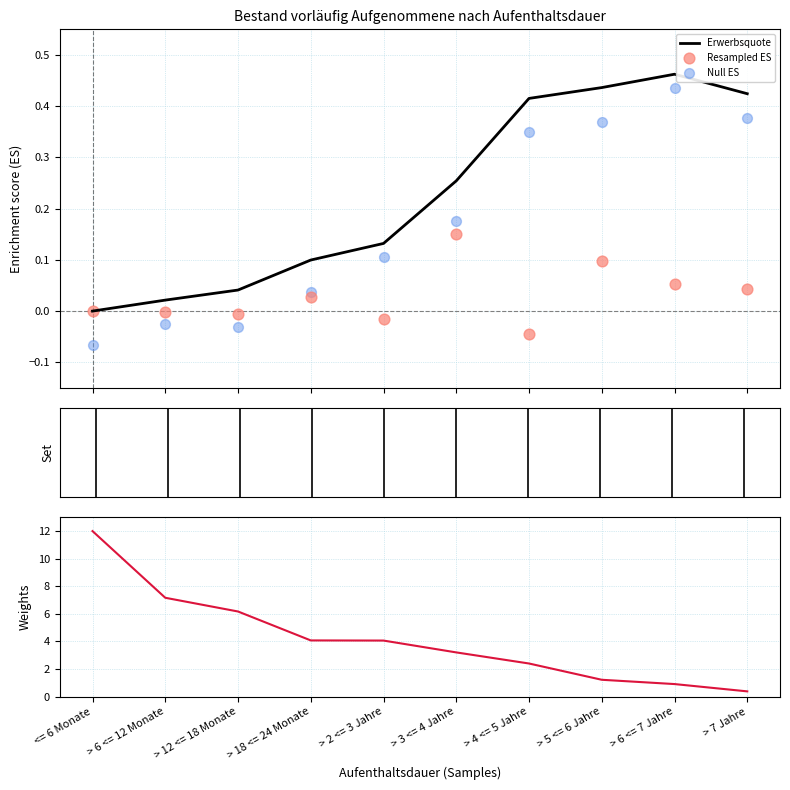

Which series contains the lowest Y value?

Null ES